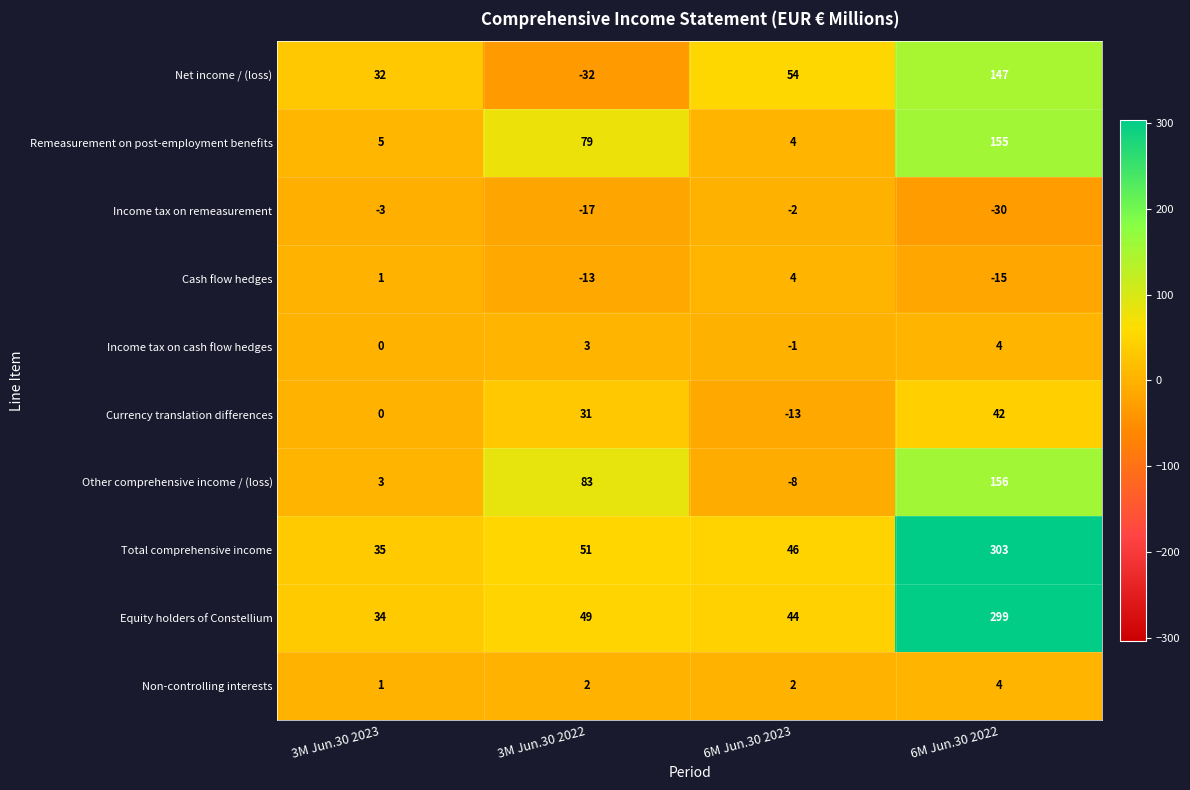

What is the sum of all Income tax on remeasurement values?

-52